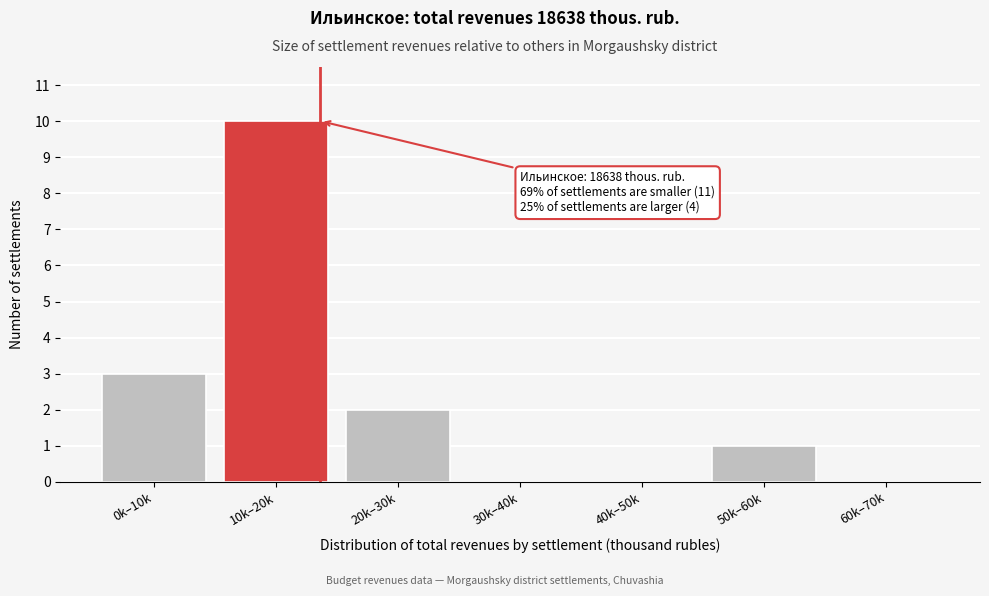

Reading right to left, list all the values displayed in this chart.

60k–70k=0	50k–60k=1	40k–50k=0	30k–40k=0	20k–30k=2	10k–20k=10	0k–10k=3